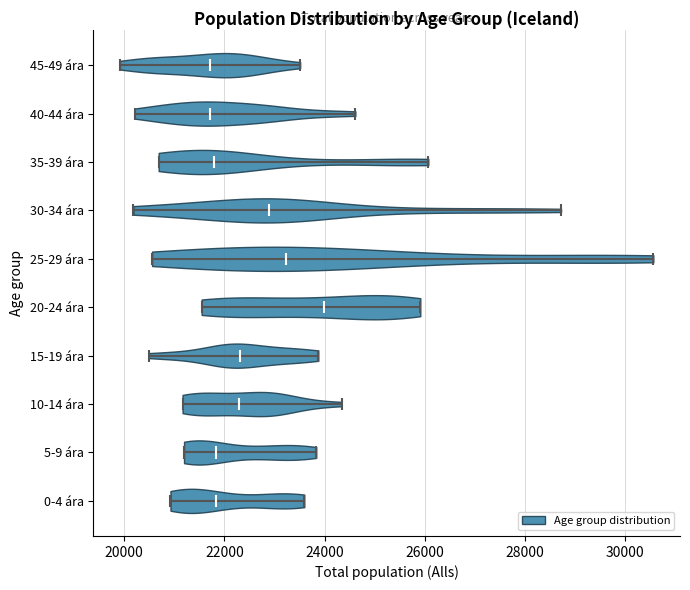

Reading bottom to top, read every violin against the x-axis: where its median line is, and the lowest and highest points it reaches. The values are not printed on the chart, so give them approximately, as read against the axis.

0-4 ára: median line 21800, lowest point 21000, highest point 23600
5-9 ára: median line 21800, lowest point 21200, highest point 23800
10-14 ára: median line 22400, lowest point 21200, highest point 24400
15-19 ára: median line 22400, lowest point 20400, highest point 23800
20-24 ára: median line 24000, lowest point 21600, highest point 26000
25-29 ára: median line 23200, lowest point 20600, highest point 30600
30-34 ára: median line 22800, lowest point 20200, highest point 28800
35-39 ára: median line 21800, lowest point 20600, highest point 26000
40-44 ára: median line 21800, lowest point 20200, highest point 24600
45-49 ára: median line 21800, lowest point 20000, highest point 23600